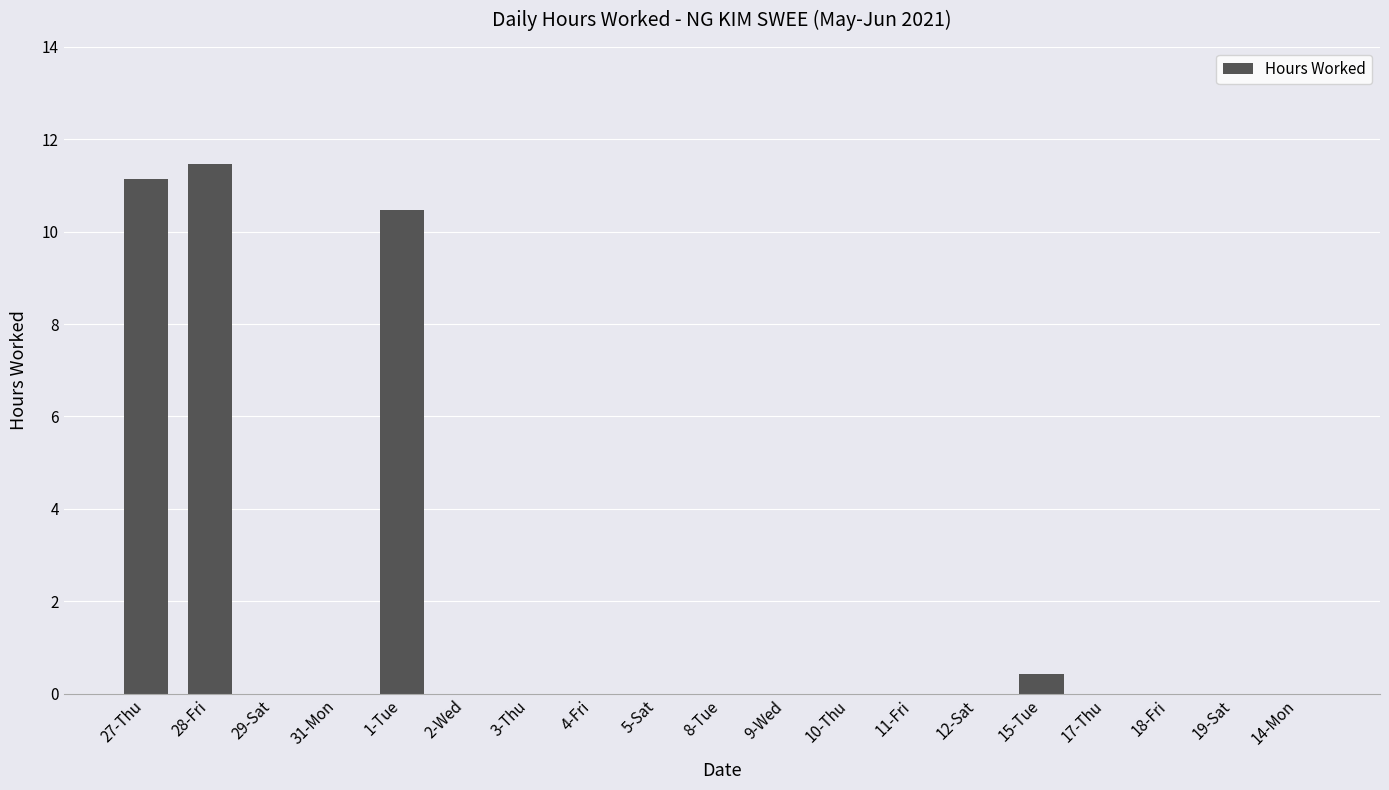

At which category does the chart reach its peak across all series?

28-Fri